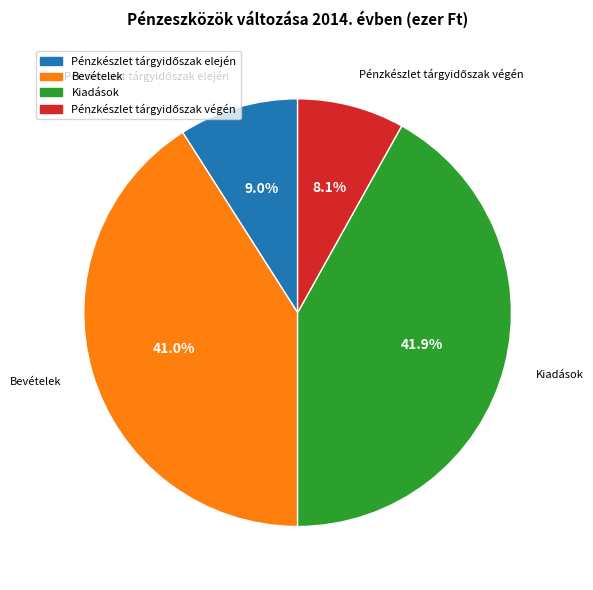

Which category has the biggest portion of the pie?

Kiadások